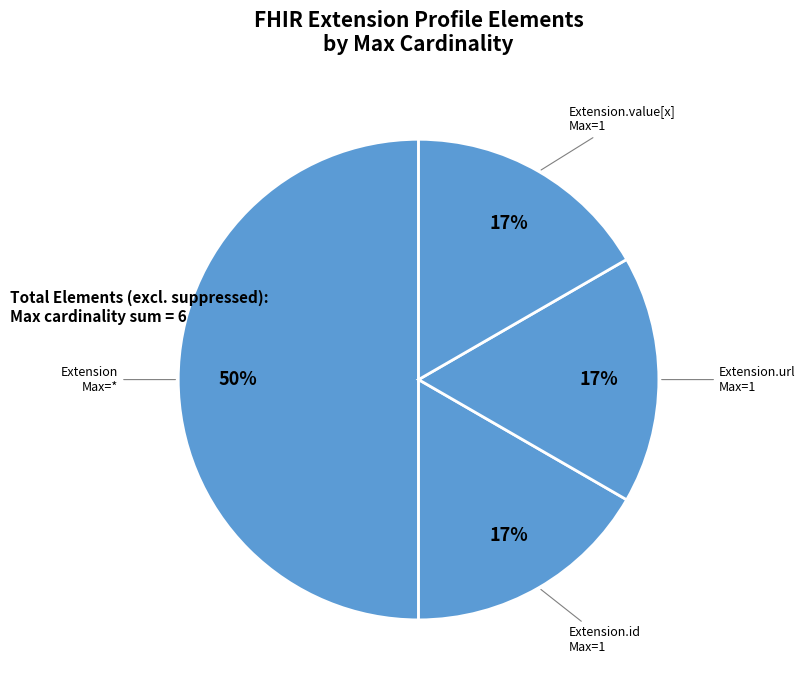

How many slices are in this pie chart?

4